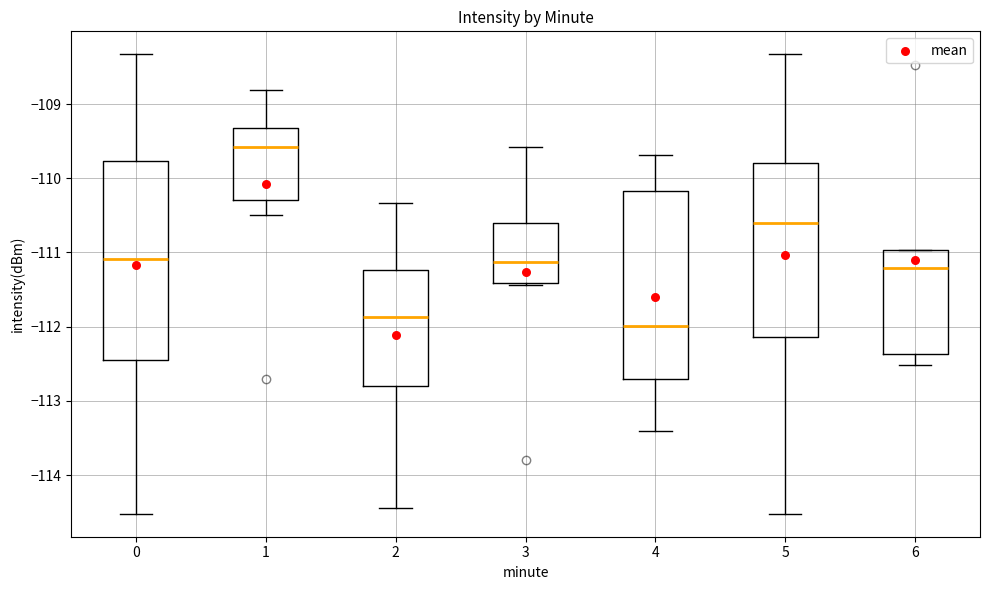

Which box has the lowest median line?

4